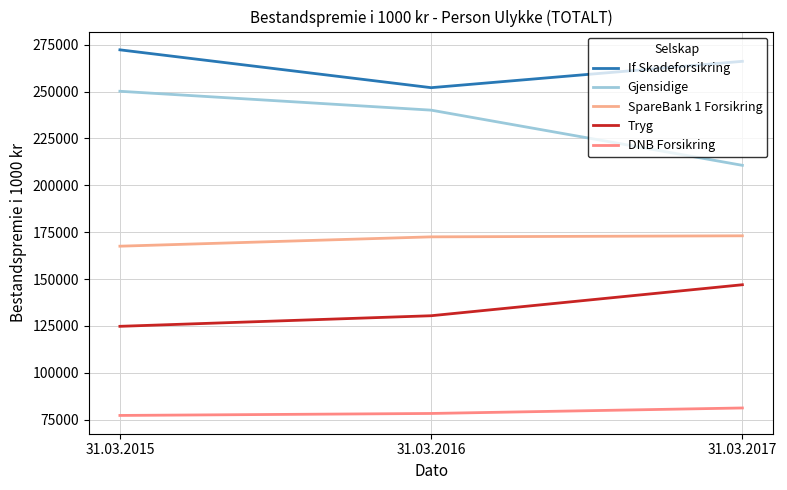

The If Skadeforsikring series shows 252054 at 31.03.2016. True or false?

True